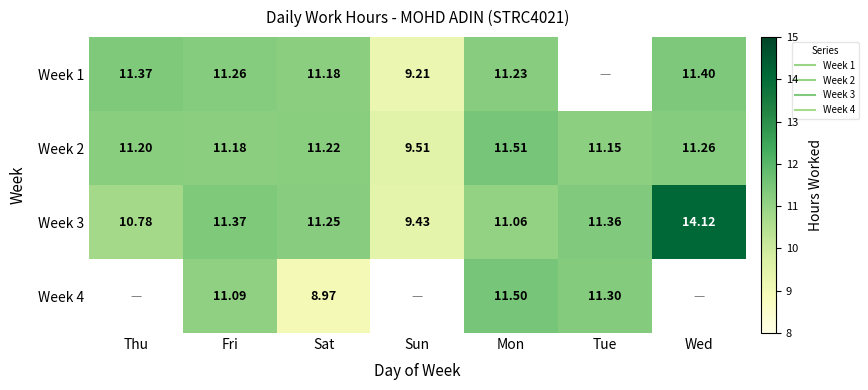

Which series has the widest spread of values?

Week 3